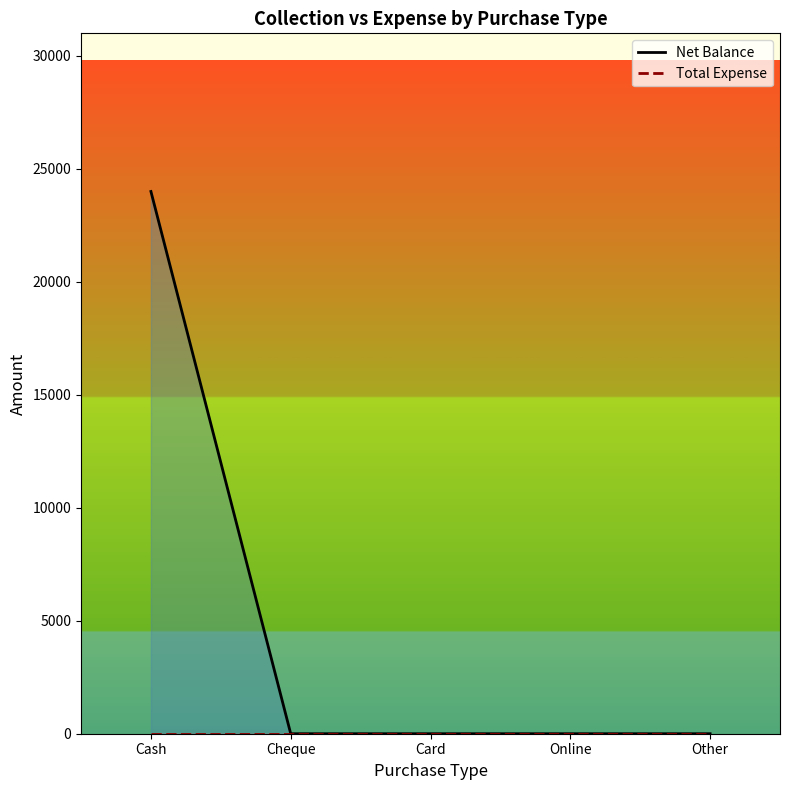

What position from the right is Online?

2